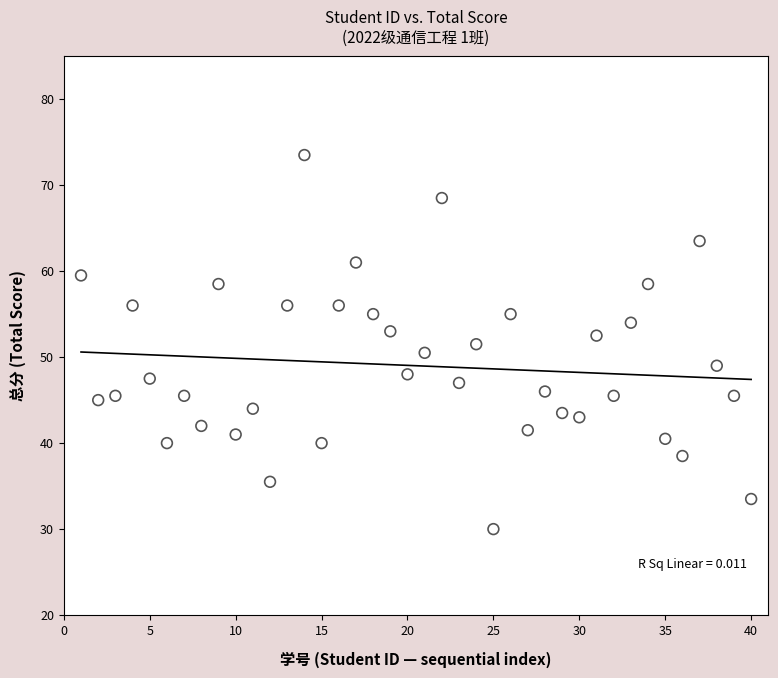

What is the range of X values (max minus min)?

39.0